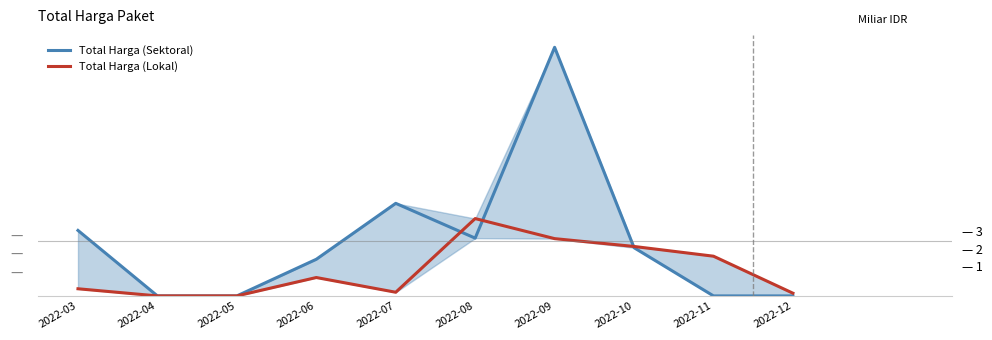

What is the spread (max minus min) of values at 2022-03?

3.2